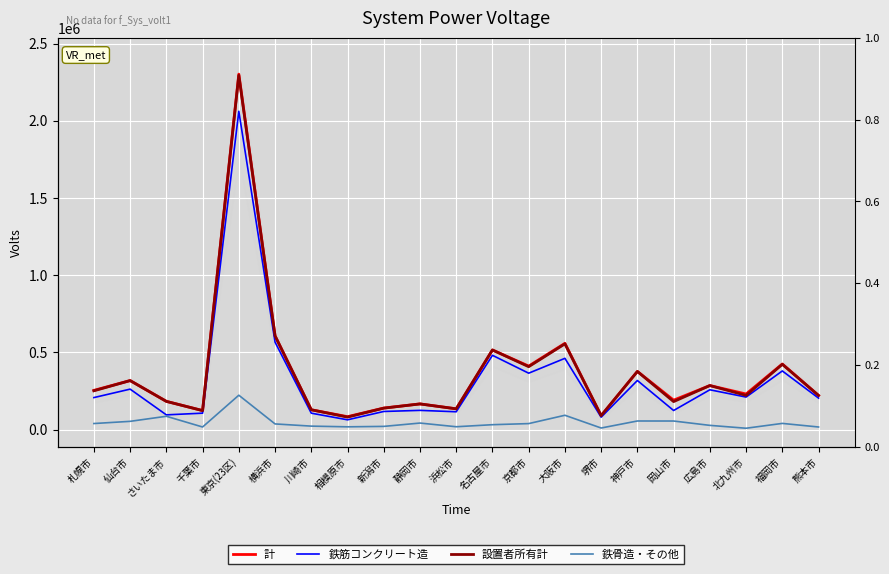

How many interior local valleys does the 鉄骨造・その他 series have?

5